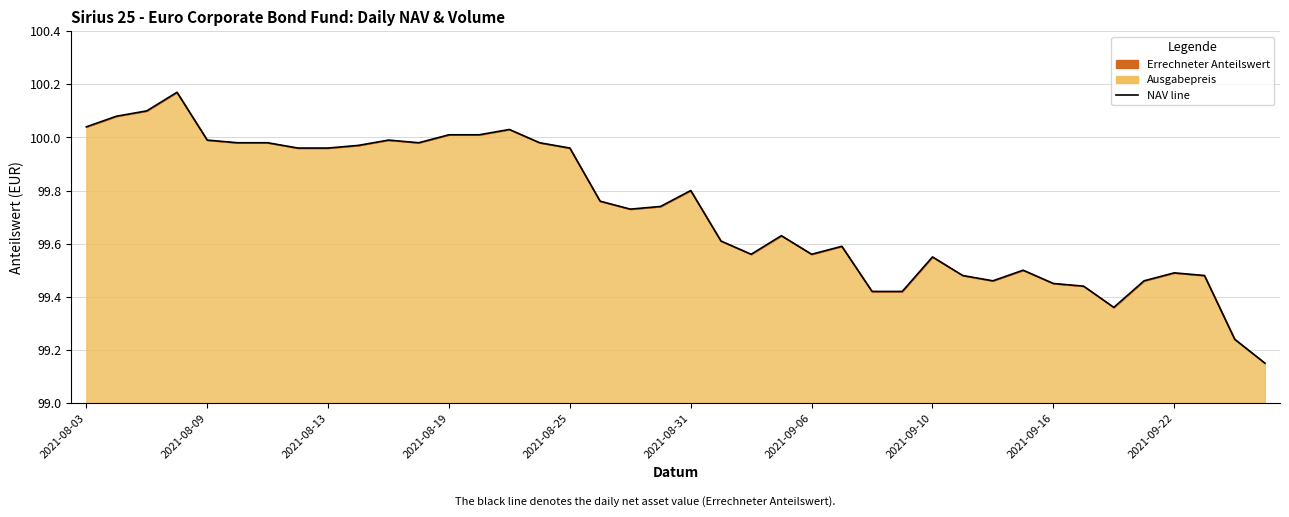

Is it true that the value at 2021-08-19 is 100.0?

True